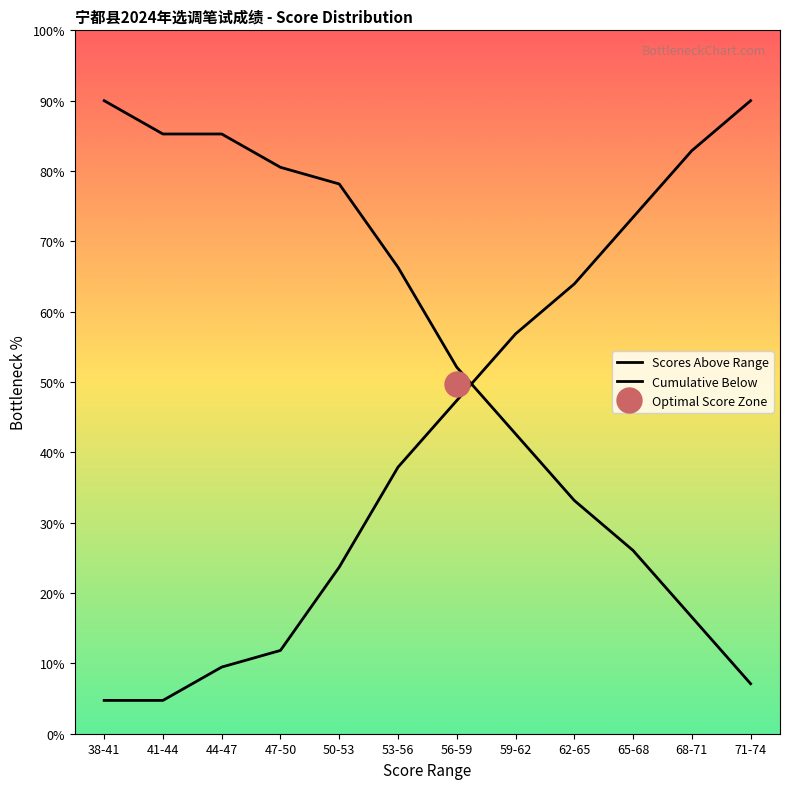

Rank the series by their maximum value, from lowest to highest.

Scores Above Range, Cumulative Below